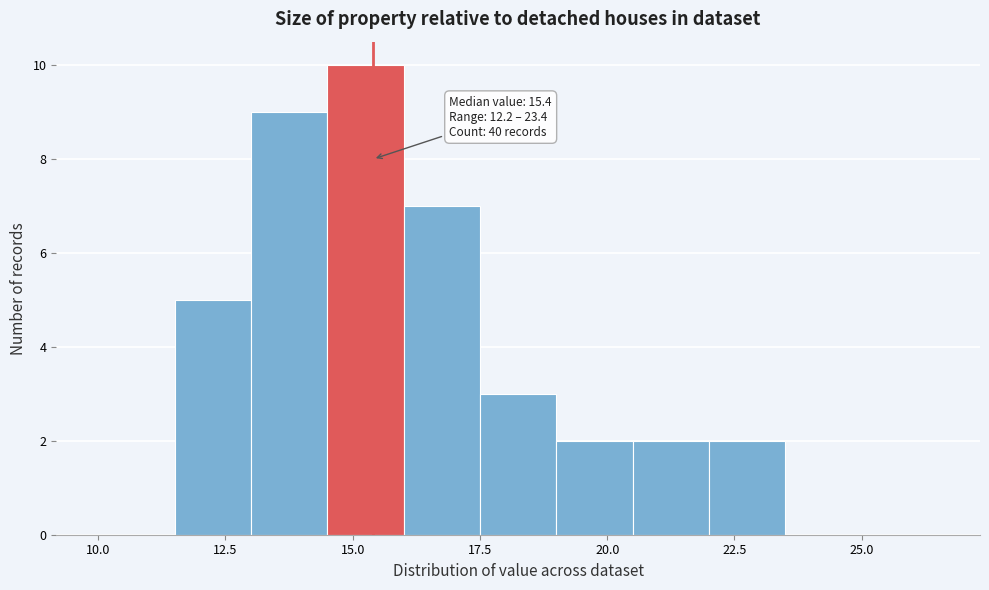

Read against the x-axis, roughly where is the centre of the tallest bar?

15.5